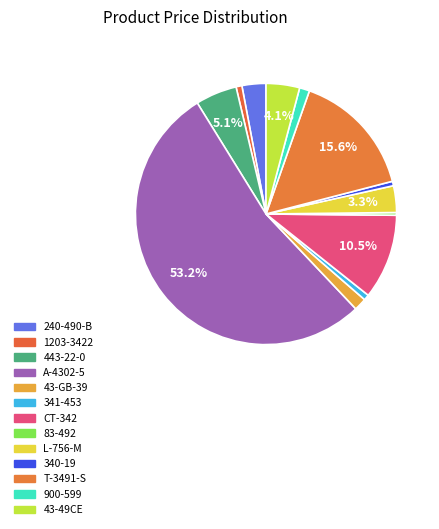

How many slices are in this pie chart?

13